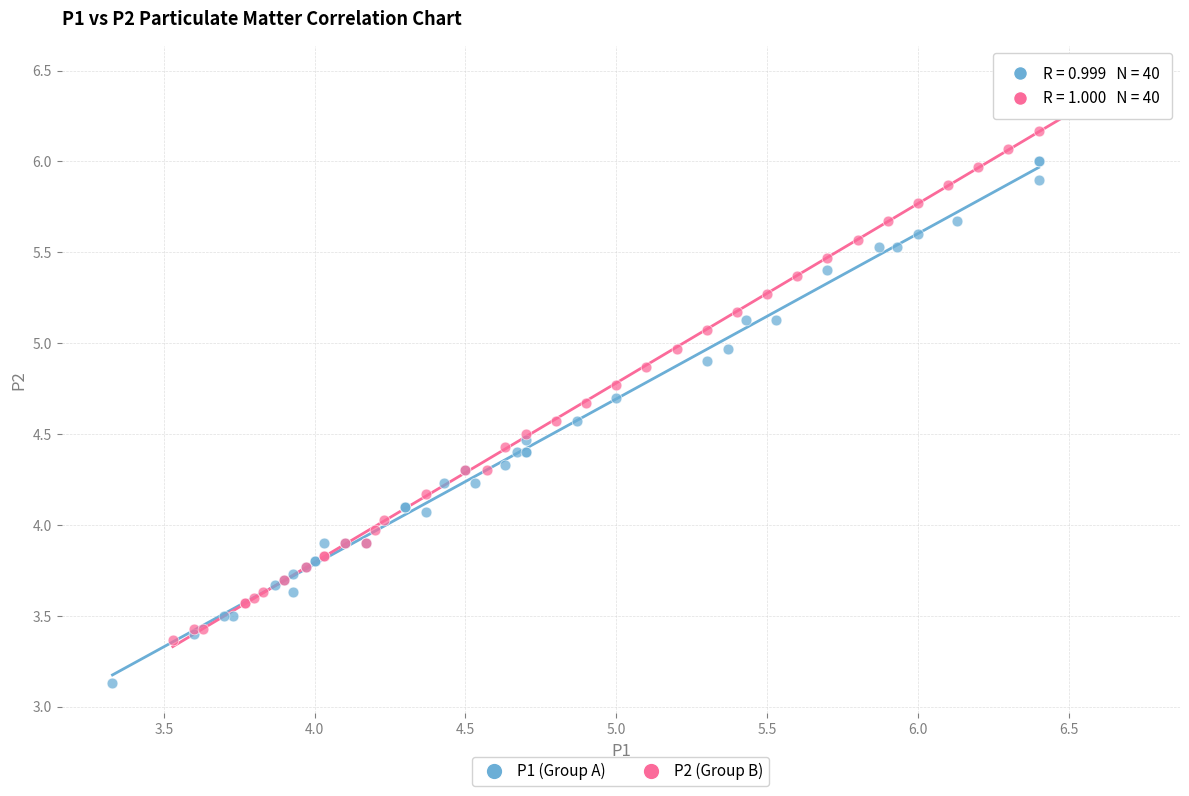

Which series has the largest Y range (max minus min)?

P2 (Group B)